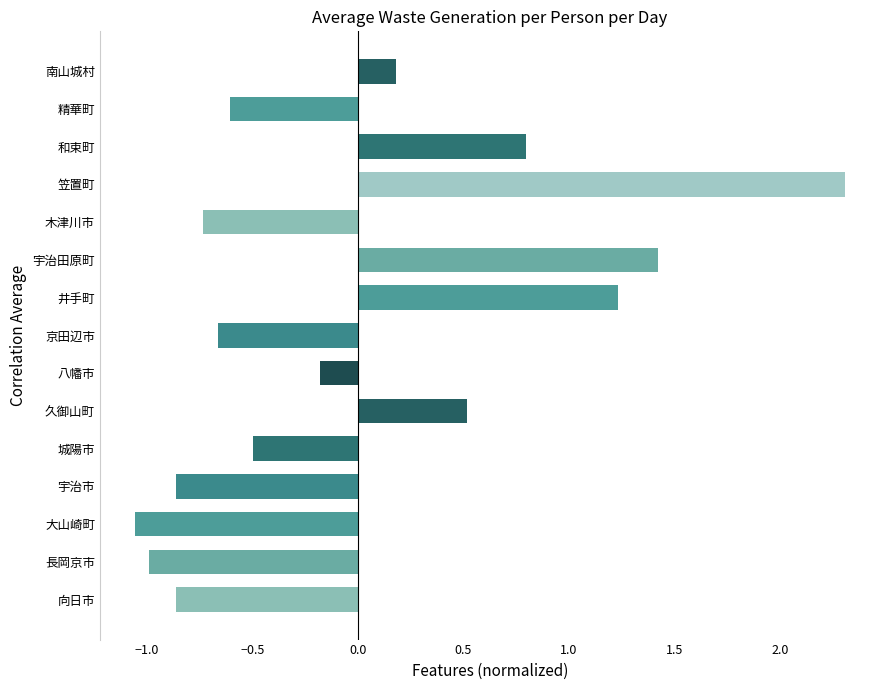

What is the ratio of the value at 和束町 to the value at 宇治田原町?

0.6